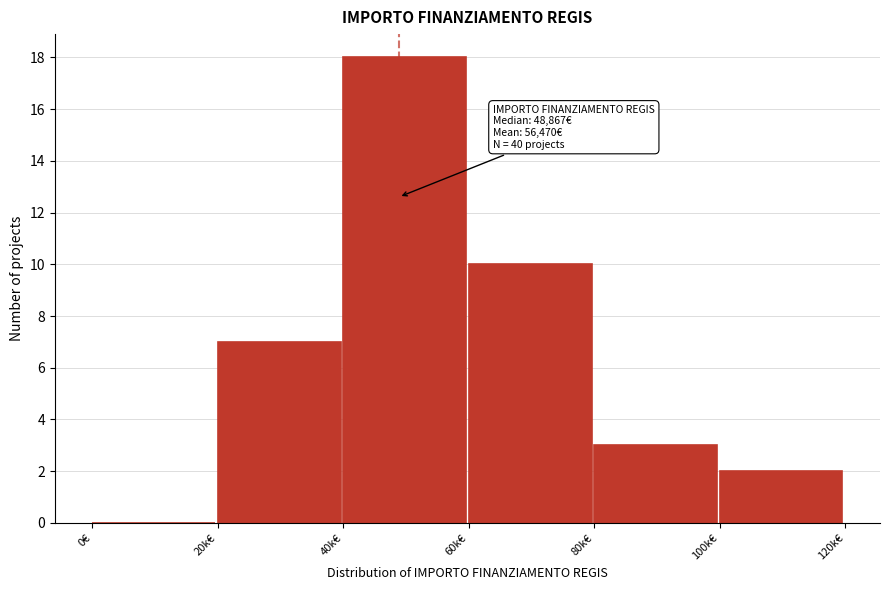

Reading right to left, extract all data points from this chart.

100k€=2	80k€=3	60k€=10	40k€=18	20k€=7	0€=0